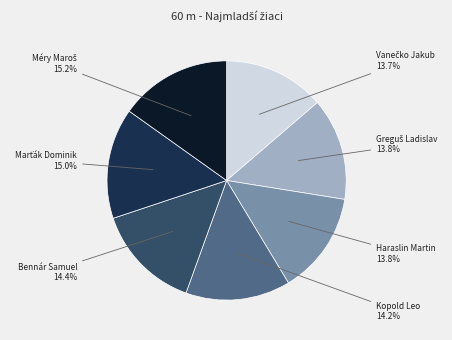

Does any single category account for the majority?

No